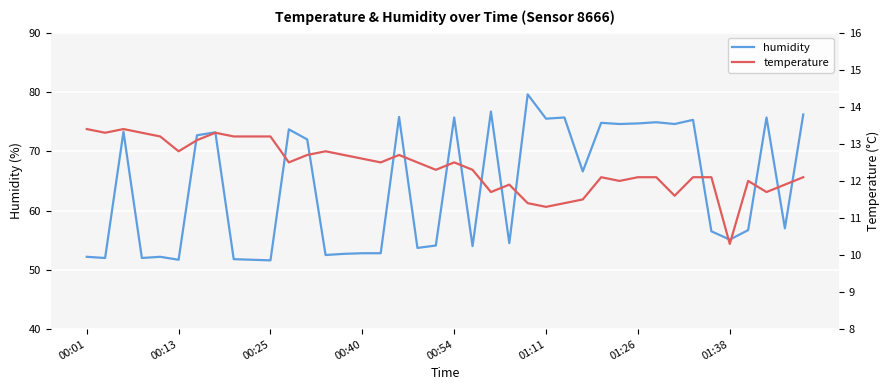

Reading left to right, transcribe all the data shown in this chart.

humidity: 52.2	52.0	73.3	52.0	52.2	51.7	72.7	73.2	51.8	51.7	51.6	73.7	72.0	52.5	52.7	52.8	52.8	75.8	53.7	54.1	75.7	54.0	76.7	54.5	79.6	75.5	75.7	66.6	74.8	74.6	74.7	74.9	74.6	75.3	56.5	55.1	56.7	75.7	57.0	76.2
temperature: 13.4	13.3	13.4	13.3	13.2	12.8	13.1	13.3	13.2	13.2	13.2	12.5	12.7	12.8	12.7	12.6	12.5	12.7	12.5	12.3	12.5	12.3	11.7	11.9	11.4	11.3	11.4	11.5	12.1	12.0	12.1	12.1	11.6	12.1	12.1	10.3	12.0	11.7	11.9	12.1